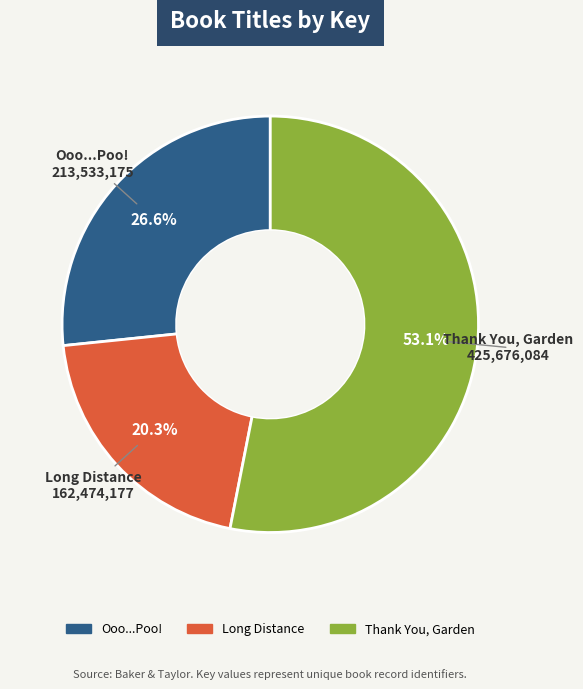

How many slices are in this pie chart?

3